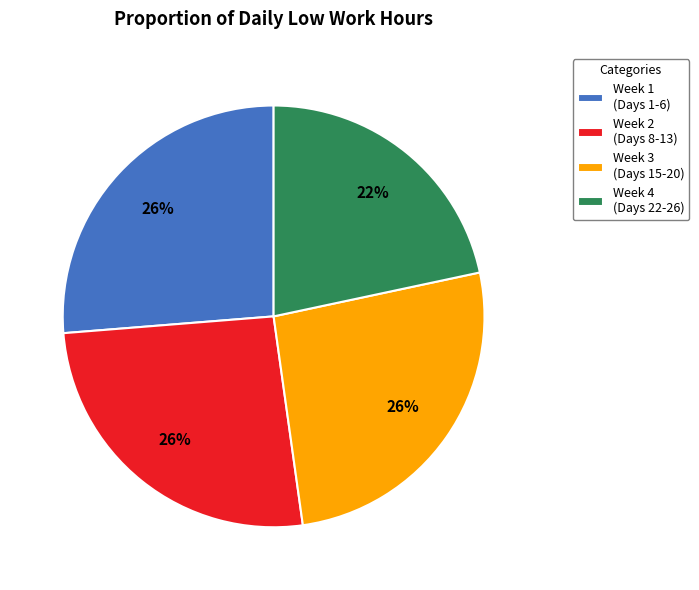

The Week 3 (Days 15-20) slice represents 26% of the pie. True or false?

True